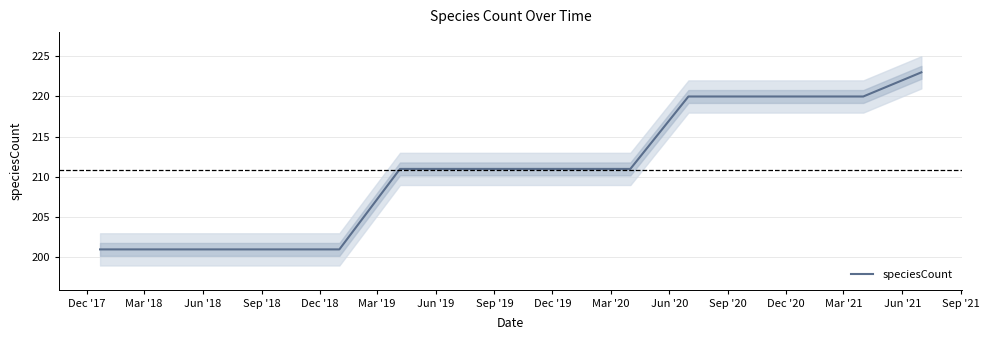

Rank the categories by value from highest to lowest.

Jun '21, Jun '20, Sep '20, Dec '20, Mar '21, Mar '19, Jun '19, Sep '19, Dec '19, Mar '20, Dec '17, Mar '18, Jun '18, Sep '18, Dec '18